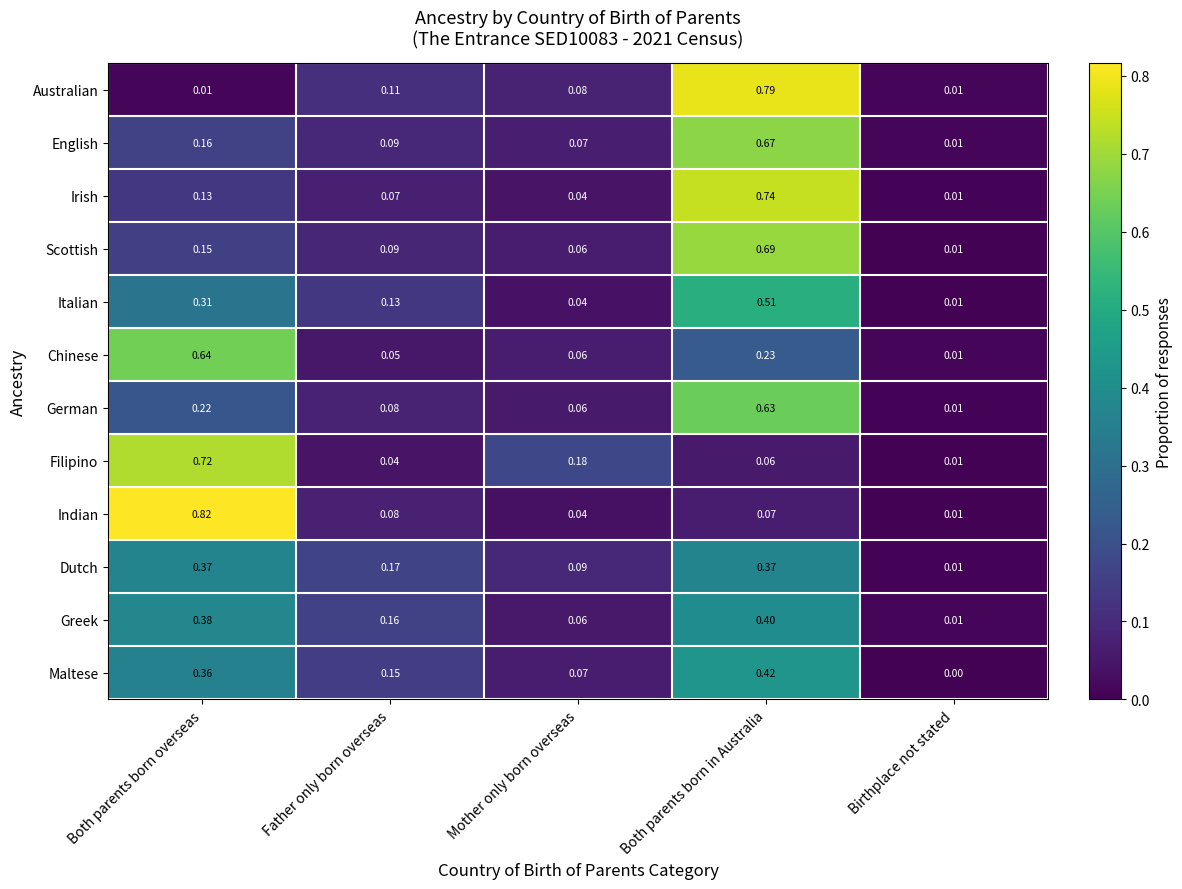

Which series has the widest spread of values?

Indian